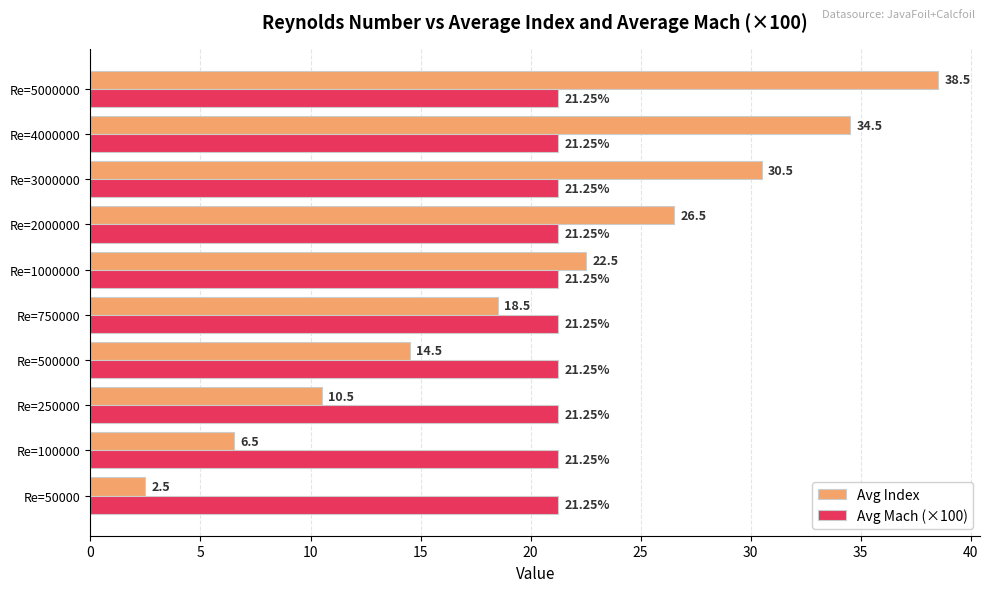

Rank the categories by Avg Index value from highest to lowest.

Re=5000000, Re=4000000, Re=3000000, Re=2000000, Re=1000000, Re=750000, Re=500000, Re=250000, Re=100000, Re=50000